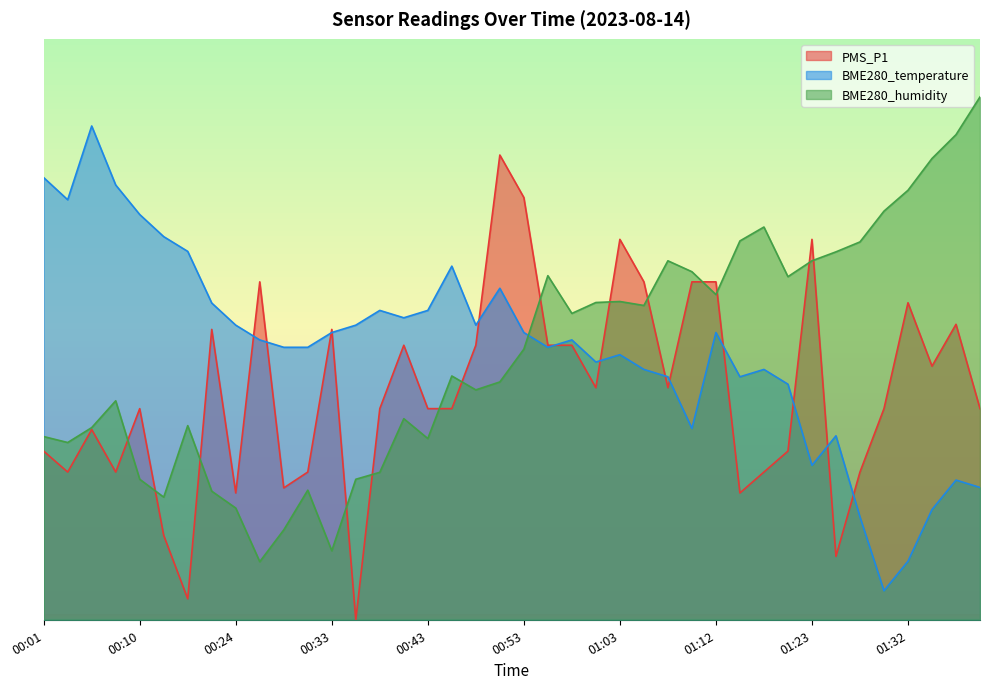

Does the chart display data point markers on the line(s)?

No